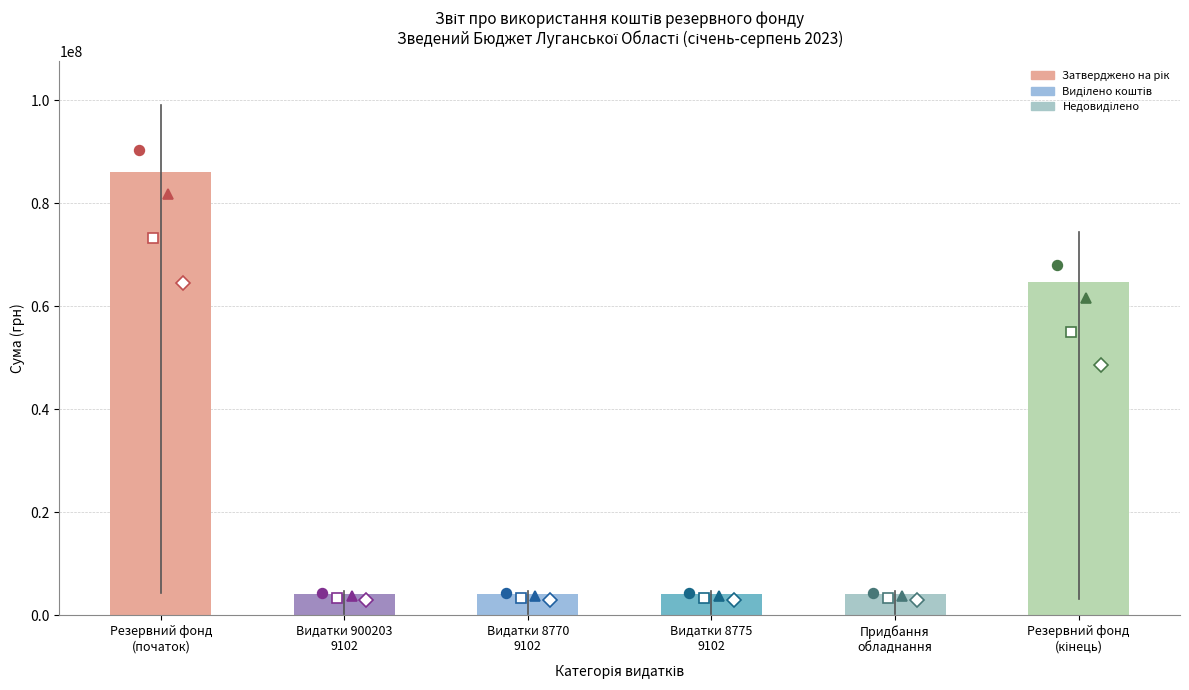

Reading left to right, transcribe all the data shown in this chart.

86118786	4075000	4075000	4075000	4075000	64812154